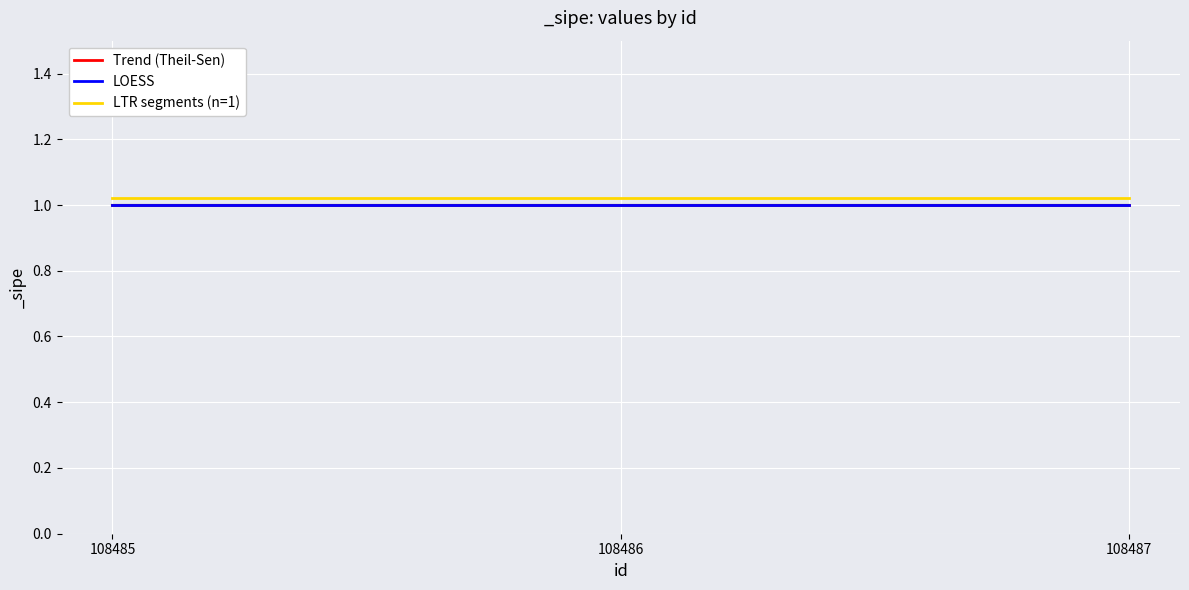

Which series has the largest range (max minus min)?

Trend (Theil-Sen)